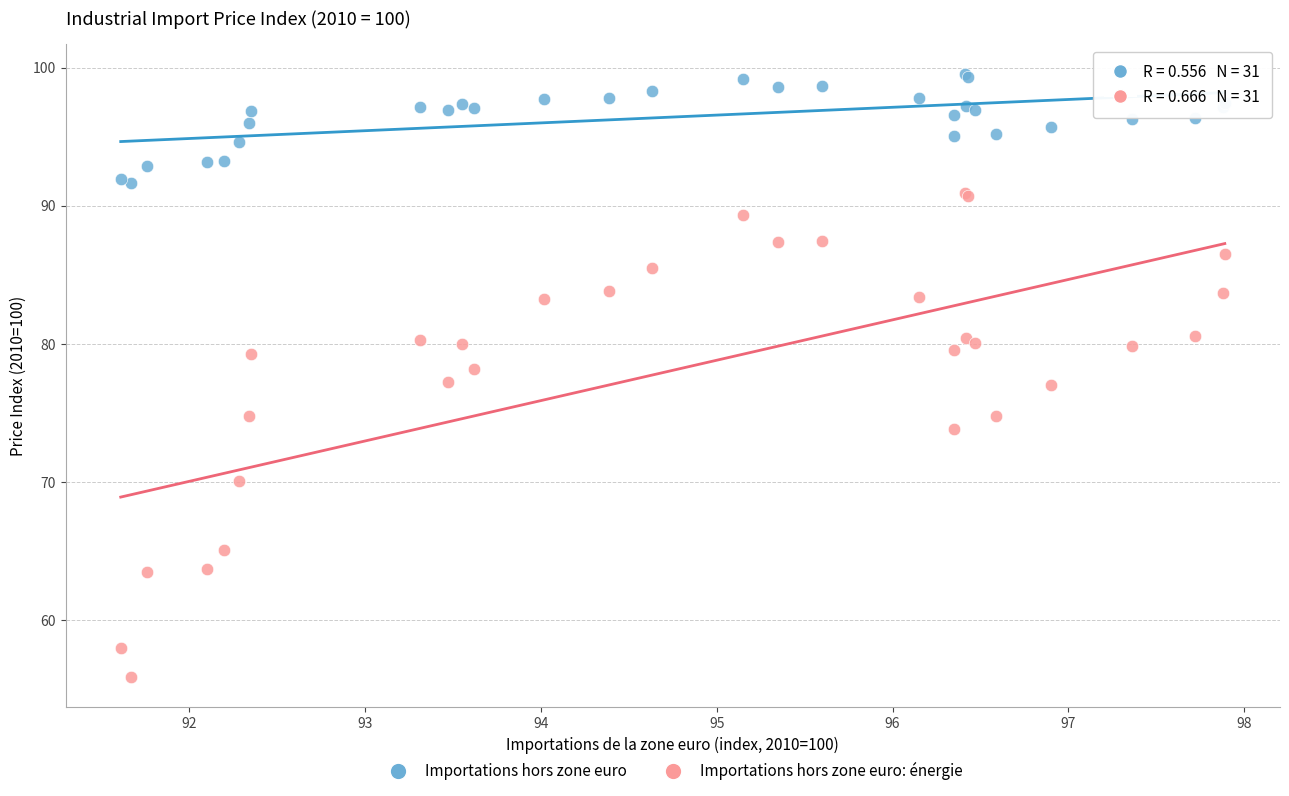

In the Importations hors zone euro: énergie series, what Y value is closest to 73?

73.8